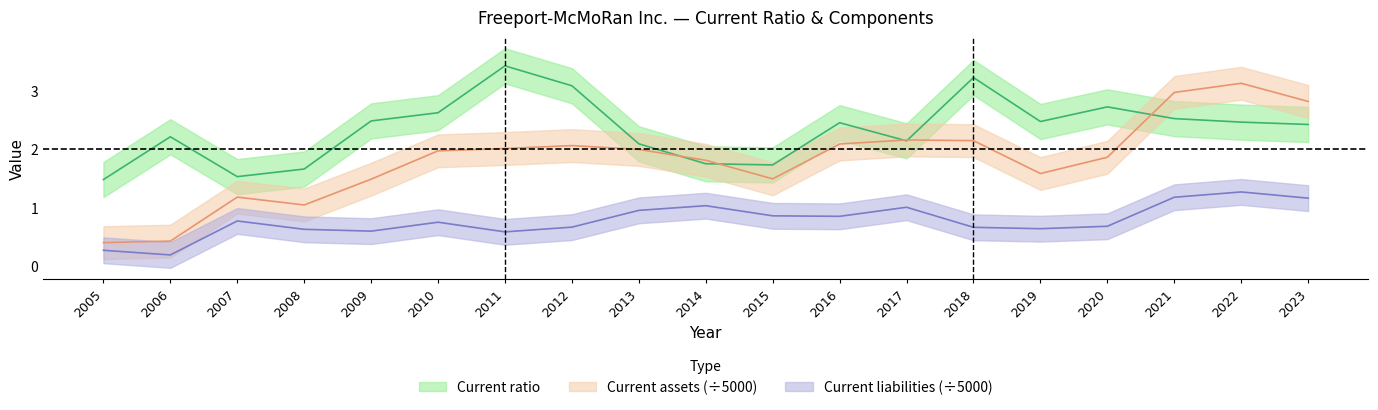

How many data points in Current assets are less than 1?

2